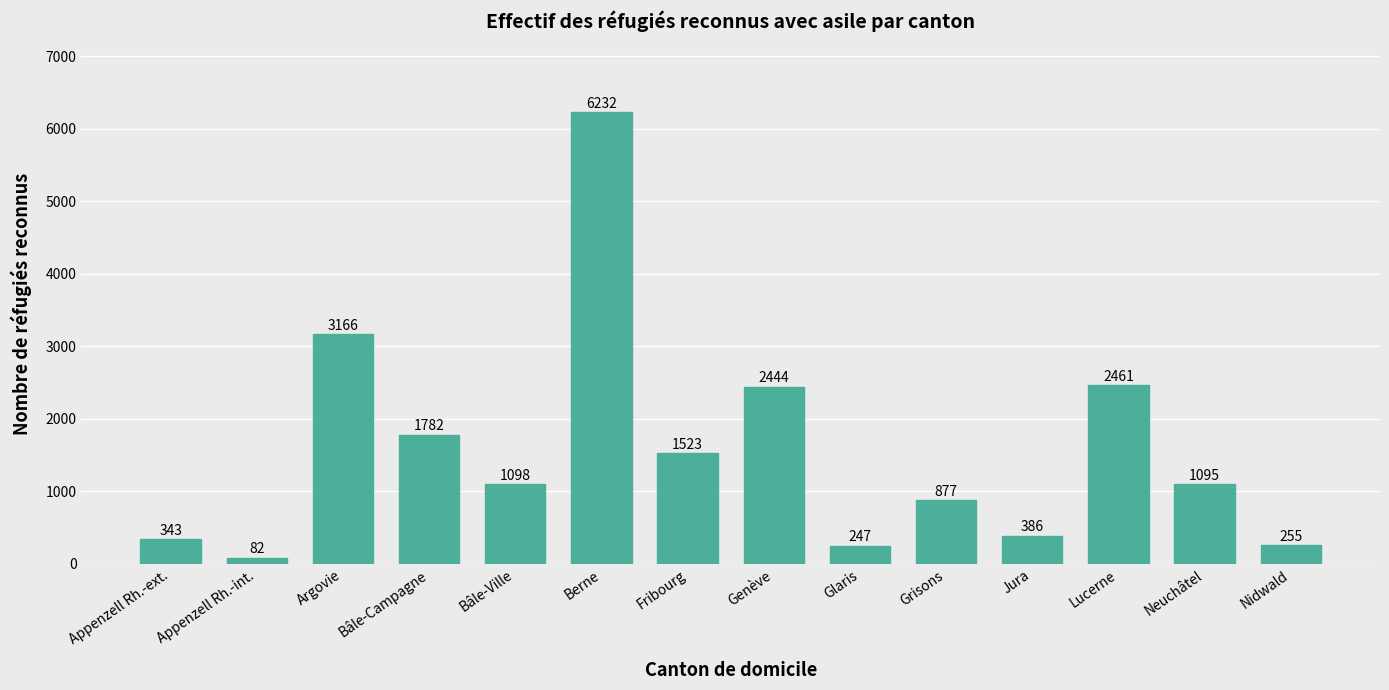

What is the difference between the values at Grisons and Argovie?

2289